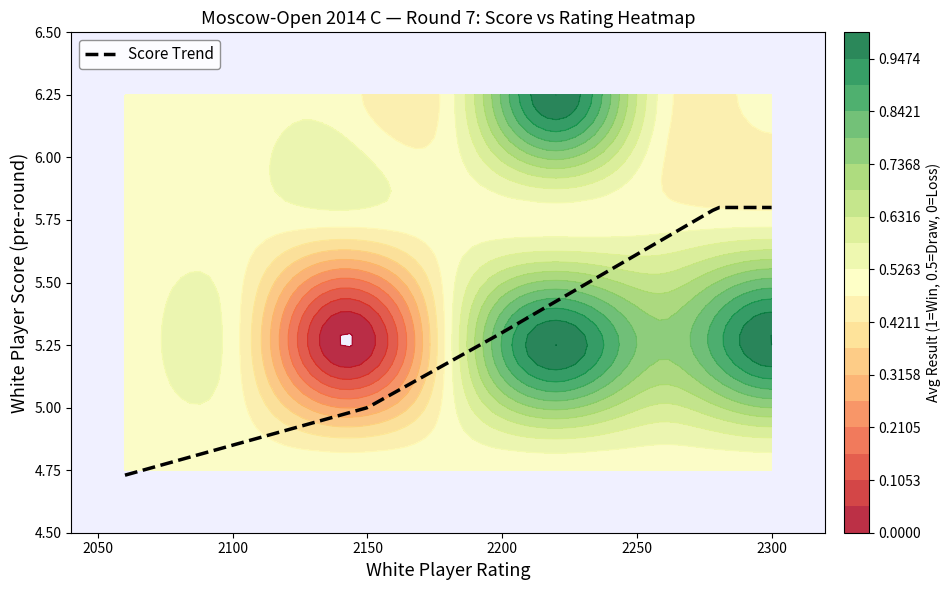

Is the value of 3 at 1 greater than the value of 1.5 at 0?

Yes